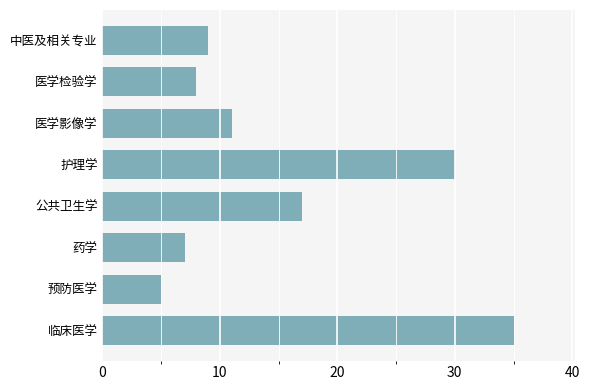

List the labels in order of value, largest first.

临床医学, 护理学, 公共卫生学, 医学影像学, 中医及相关专业, 医学检验学, 药学, 预防医学